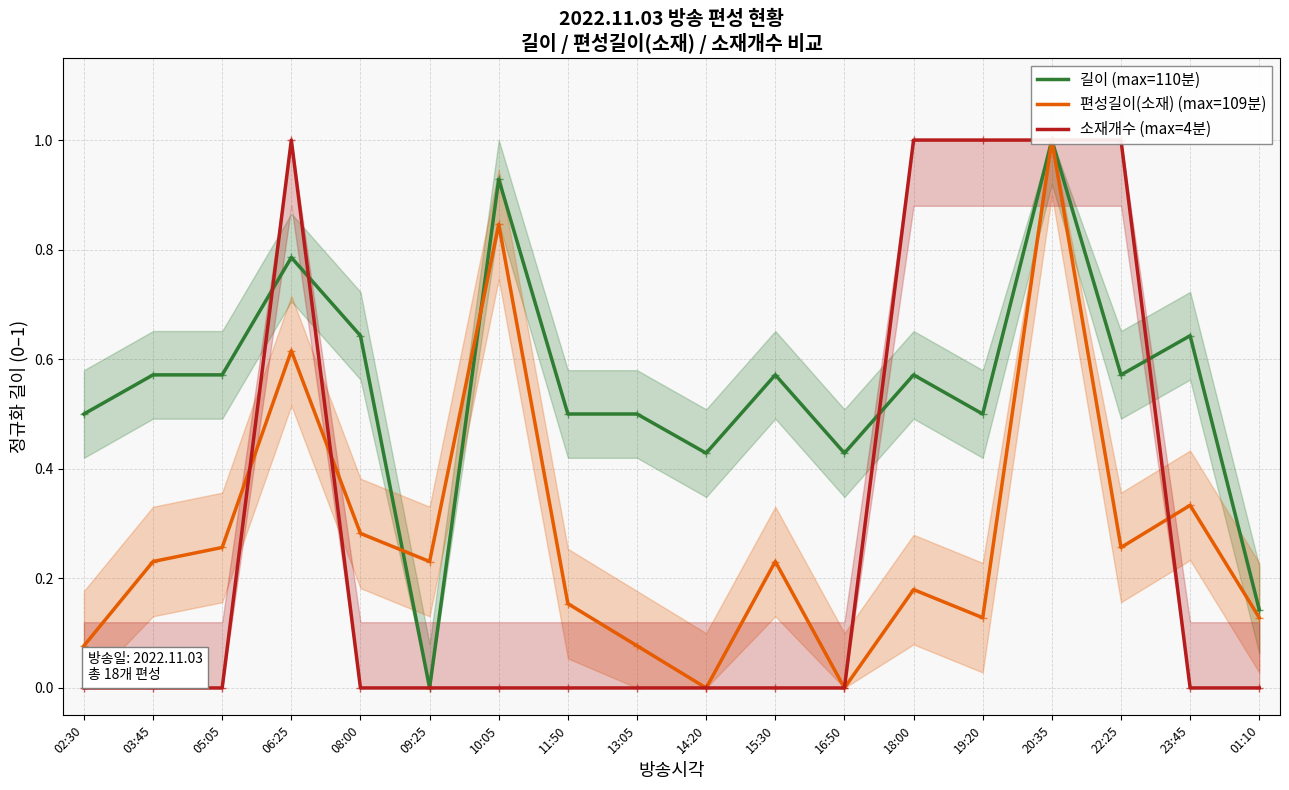

True or false: 길이 (max=110분) has a value of 1.0 at 20:35.

True